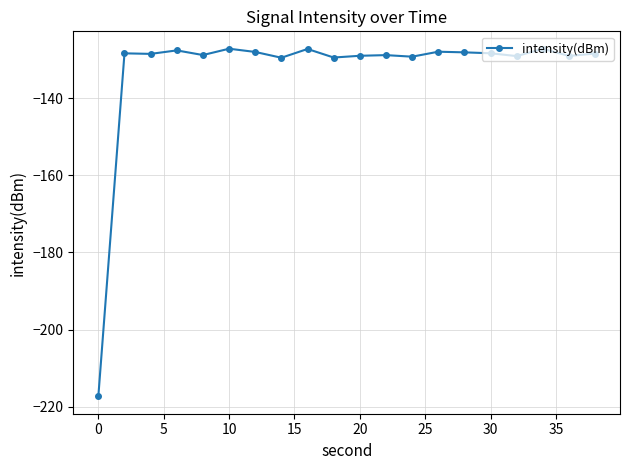

What is the value of the 15th point from the left?

-128.2